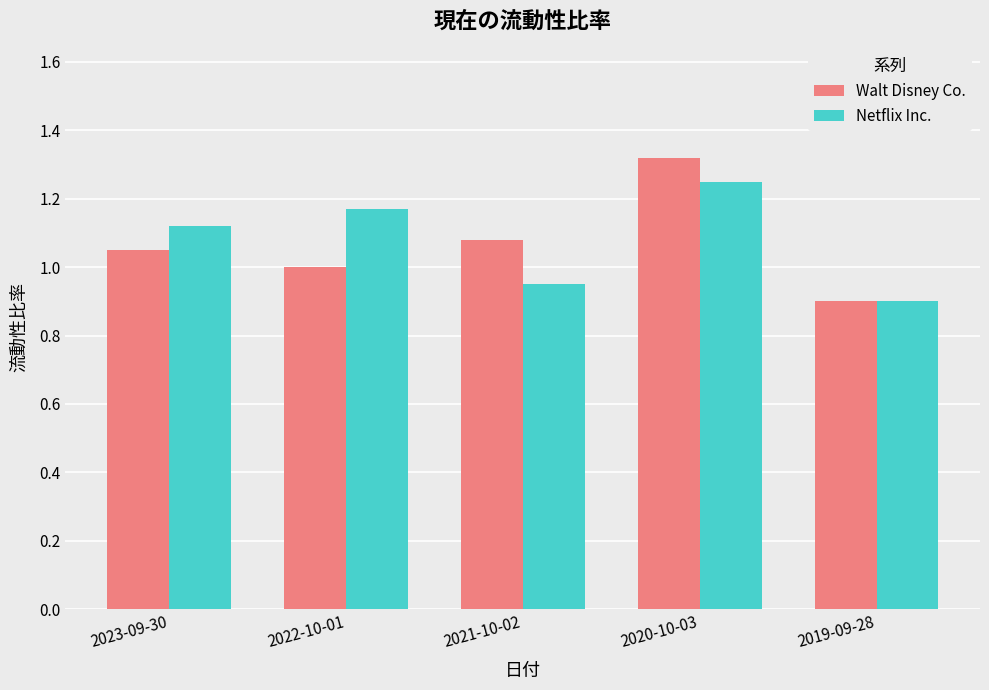

Does the chart contain stacked bars?

No